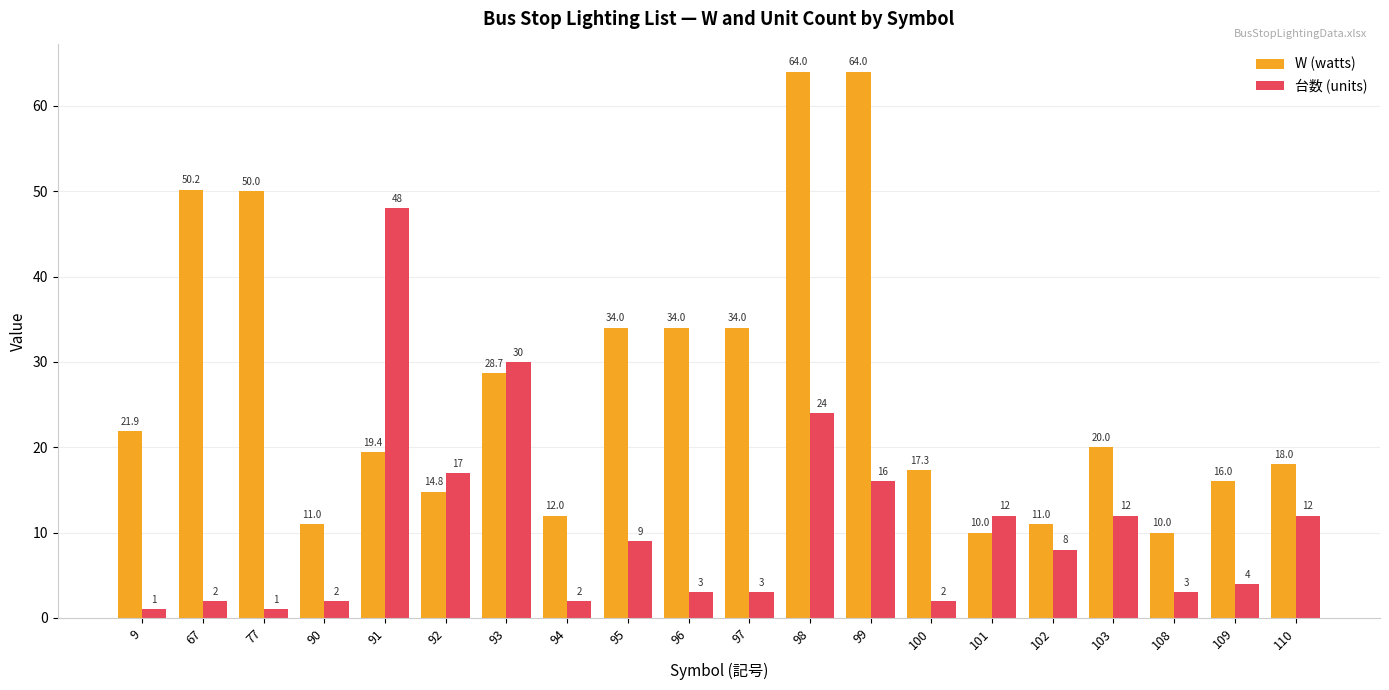

What is the spread (max minus min) of values at 100?

15.3